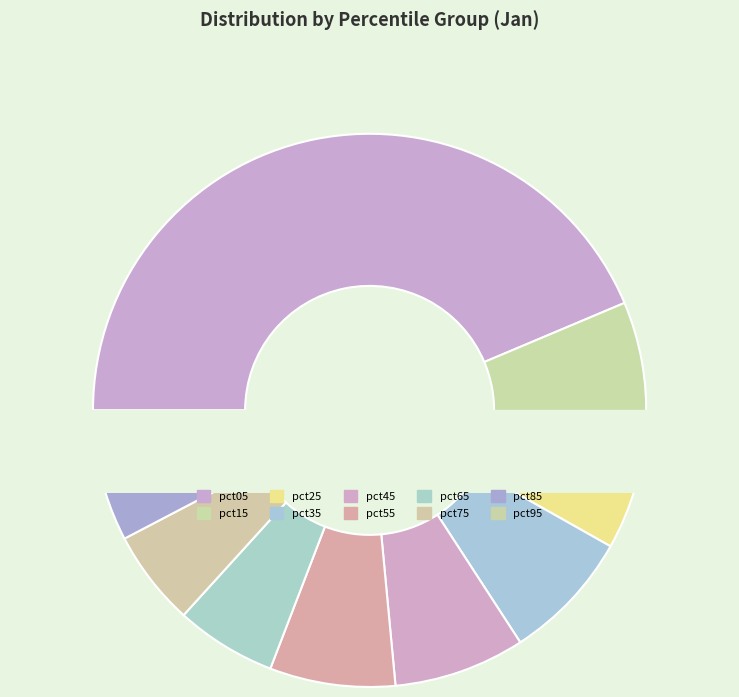

How many slices are in this pie chart?

10